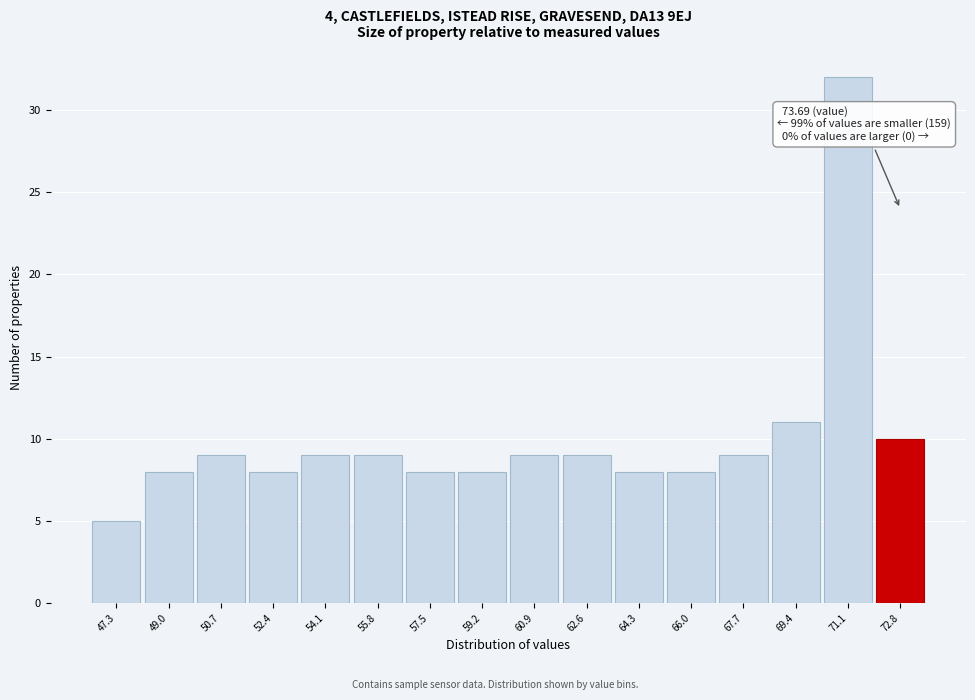

Reading left to right, what are all the values shown in this chart?

47.3=5	49.0=8	50.7=9	52.4=8	54.1=9	55.8=9	57.5=8	59.2=8	60.9=9	62.6=9	64.3=8	66.0=8	67.7=9	69.4=11	71.1=32	72.8=10